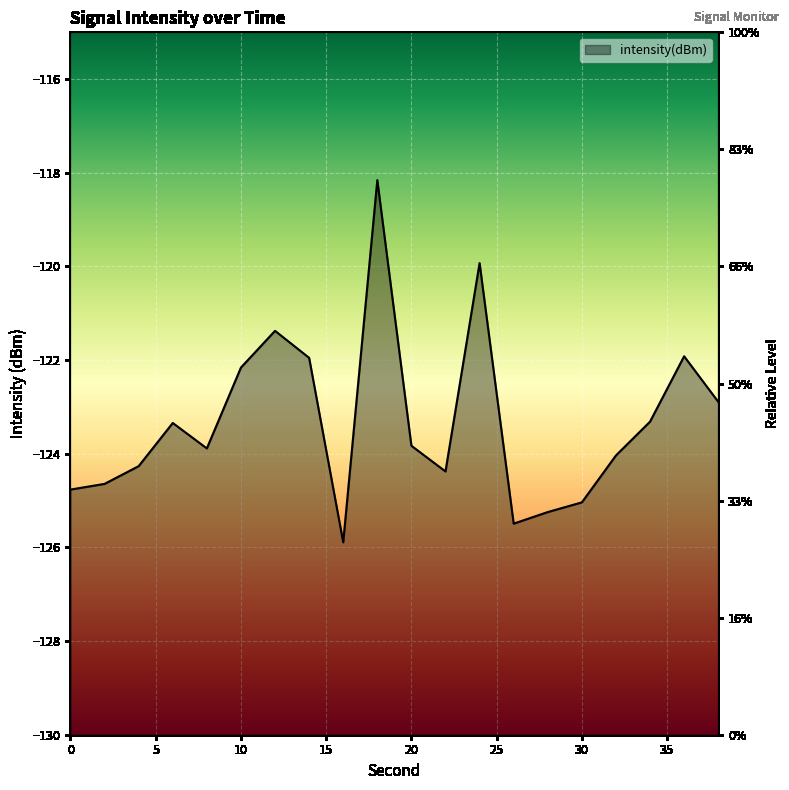

Reading left to right, list all the values displayed in this chart.

-124.8	-124.6	-124.3	-123.3	-123.9	-122.2	-121.4	-122.0	-125.9	-118.2	-123.8	-124.4	-119.9	-125.5	-125.2	-125.0	-124.0	-123.3	-121.9	-122.9